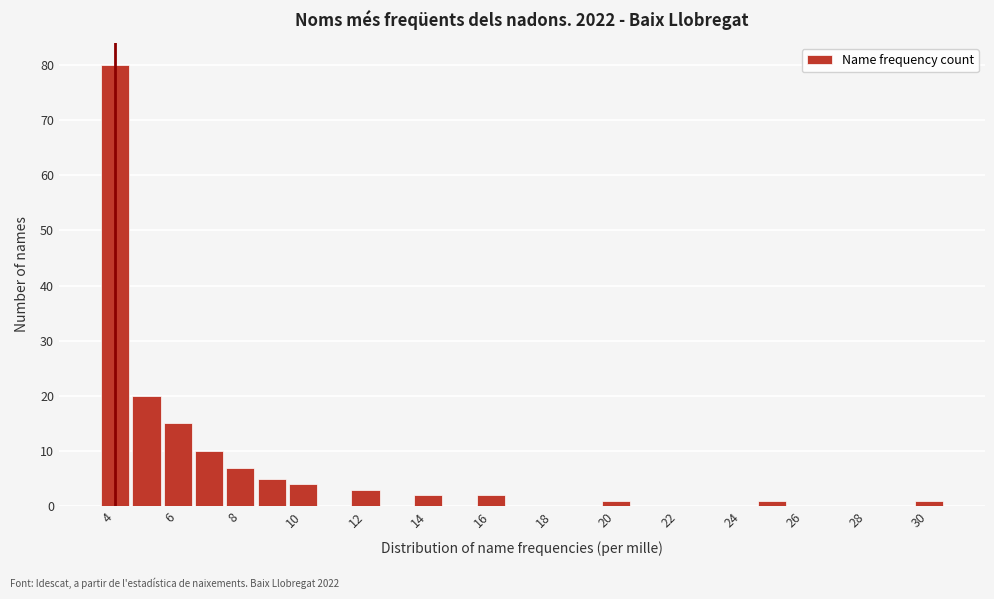

Over which range of the x-axis is the bar tallest?

3.5 to 4.5